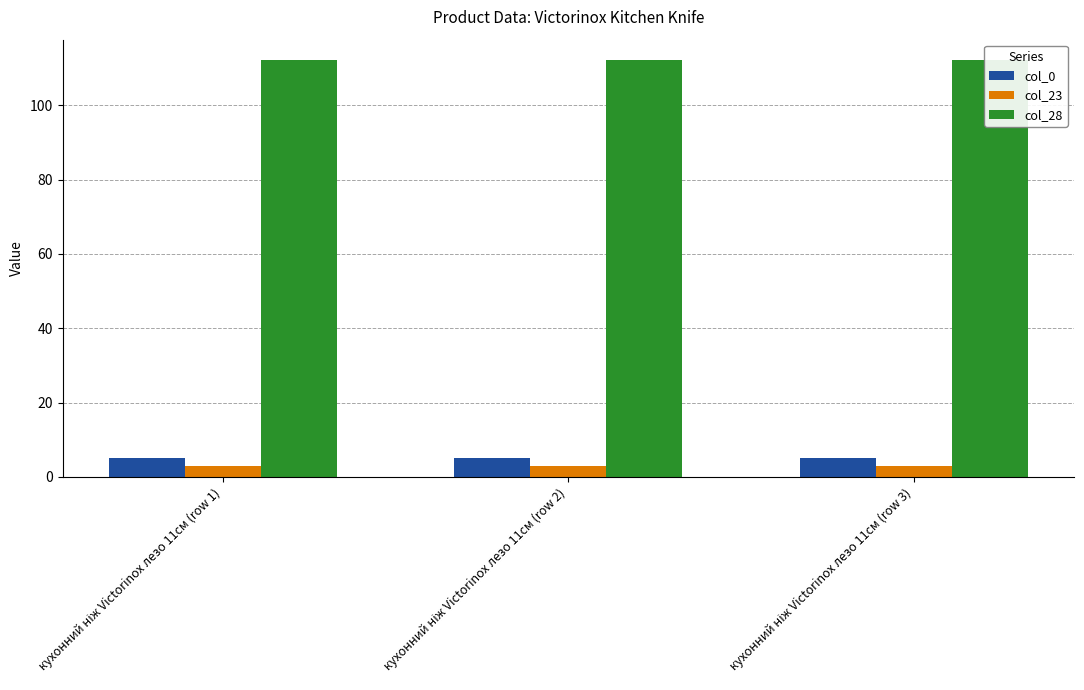

Is it true that col_0 equals 2.1 at кухонний ніж Victorinox лезо 11см (row 2)?

False